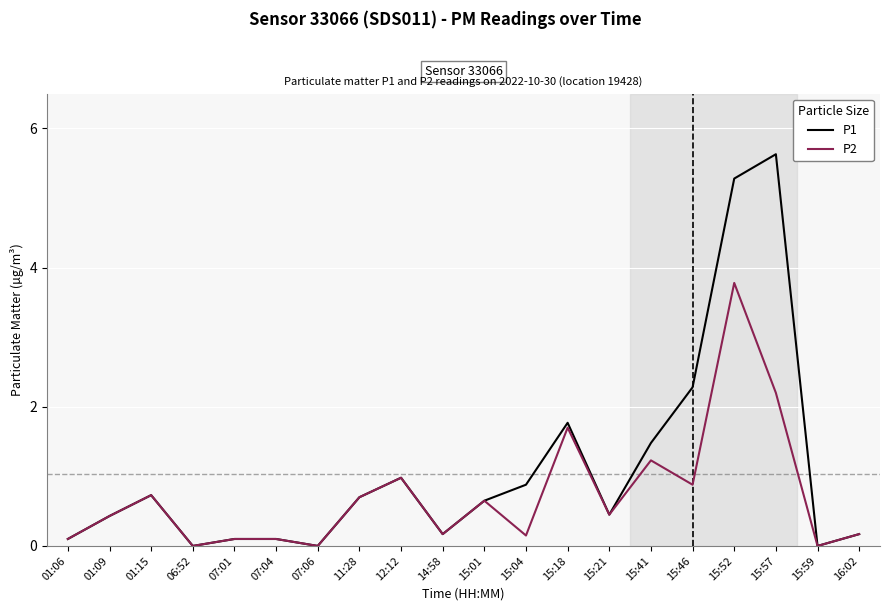

Rank the series by their average value, from lowest to highest.

P2, P1